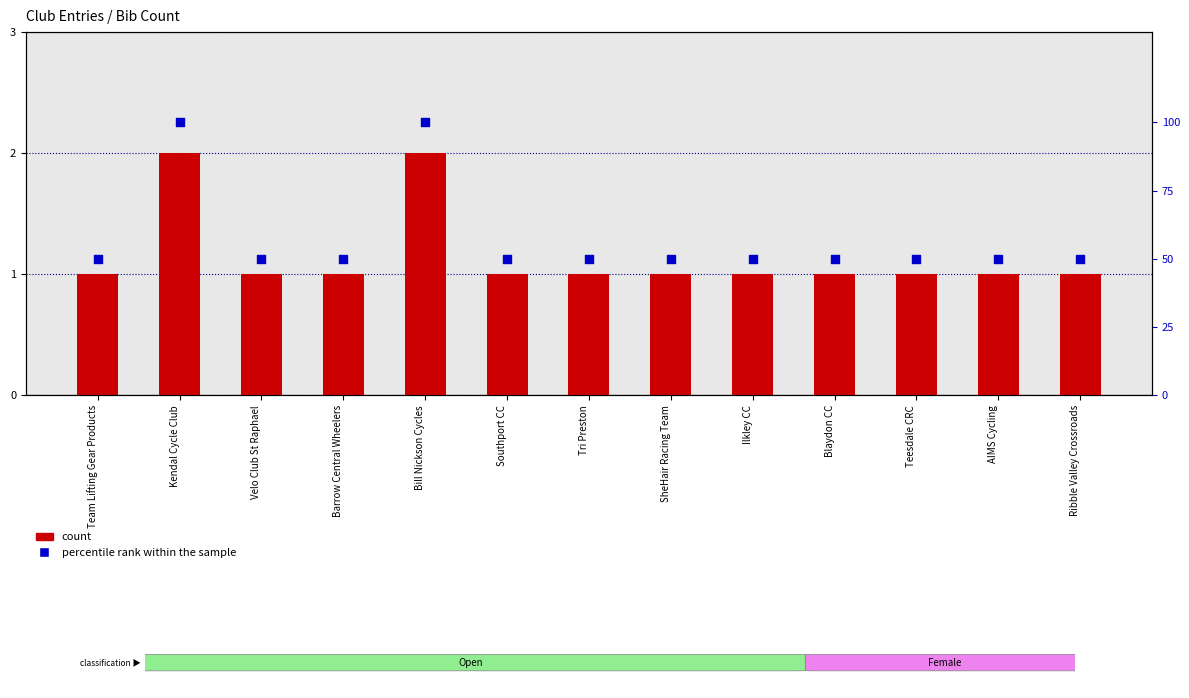

Is the value of percentile rank within the sample at Ribble Valley Crossroads greater than the value of count at Bill Nickson Cycles?

Yes